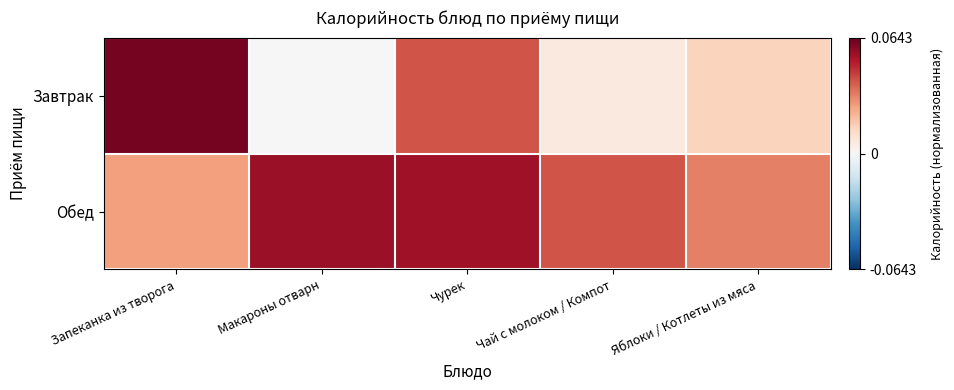

Rank the series by their average value, from lowest to highest.

Завтрак, Обед